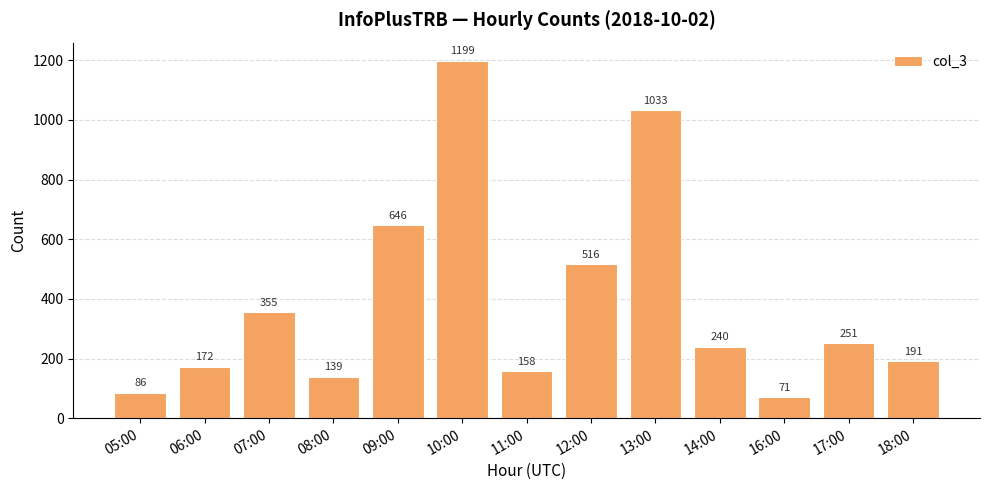

Are the bars grouped side by side (vs. stacked)?

No